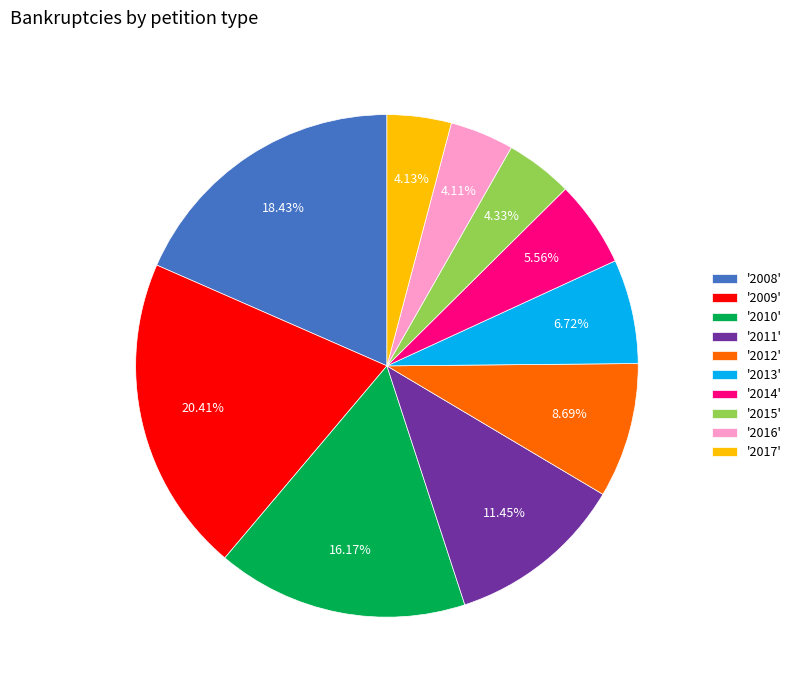

Does any single category account for the majority?

No